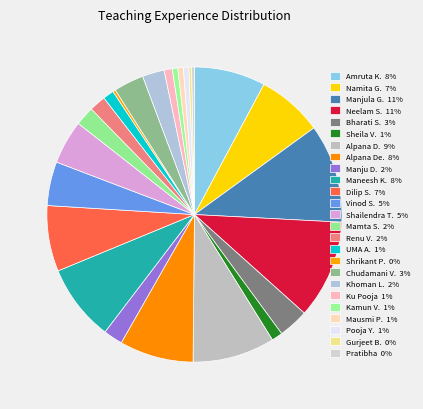

How many segments does this pie chart have?

25